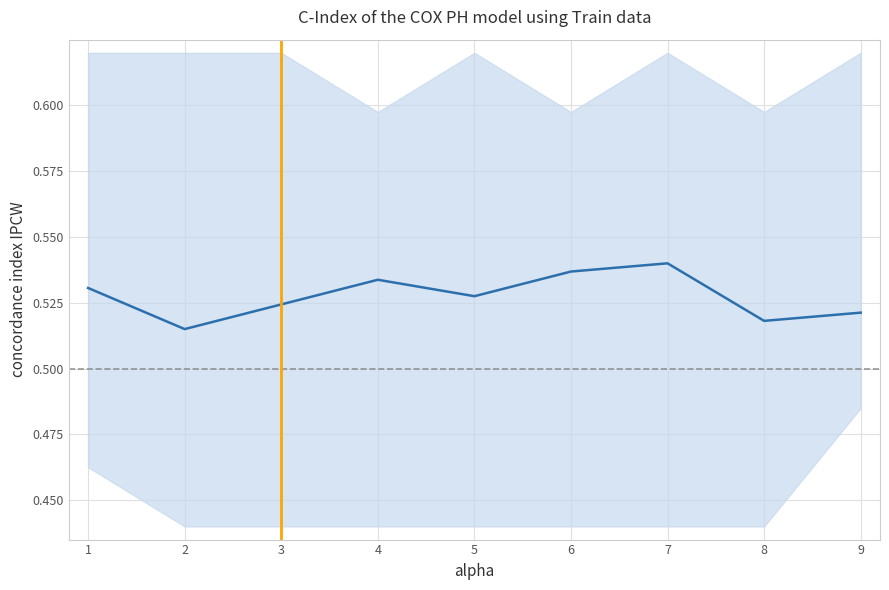

What is the maximum value shown in the chart?

0.5